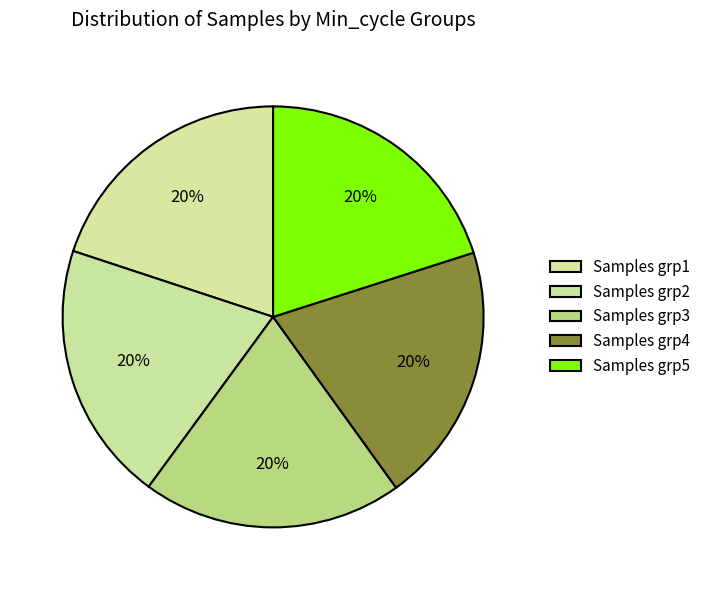

How many segments does this pie chart have?

5